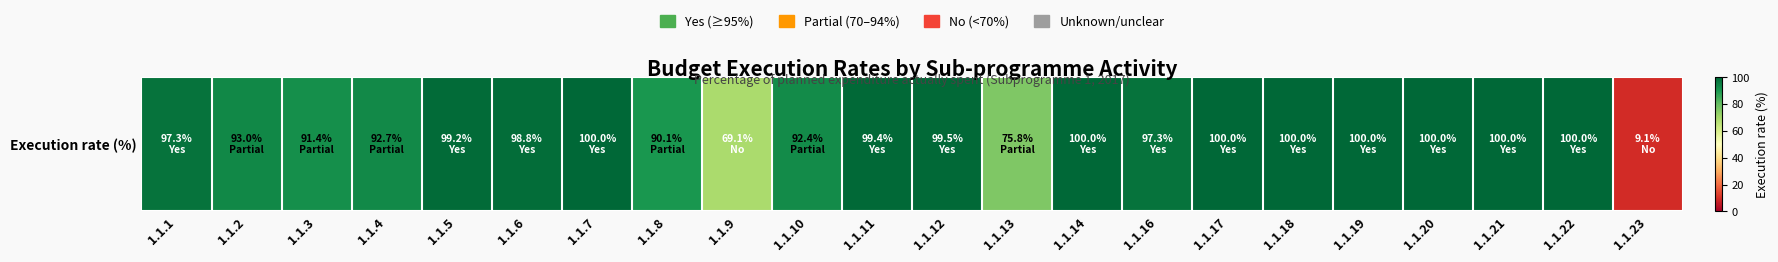

Read the value at 1.1.7.

100.0